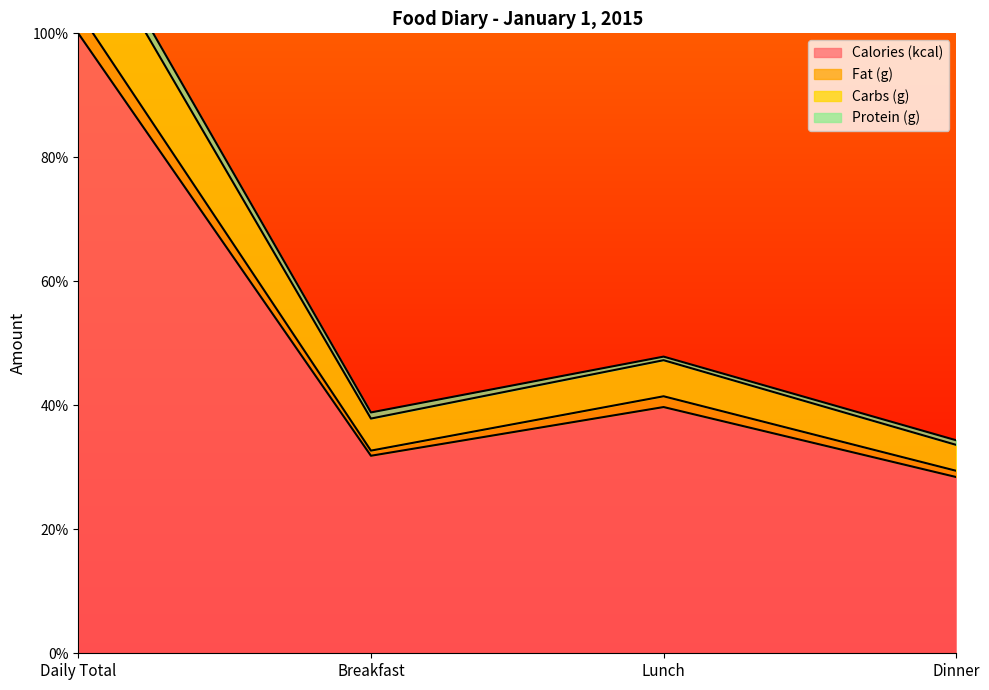

Where is Carbs (g) nearest to the value 77?

Lunch